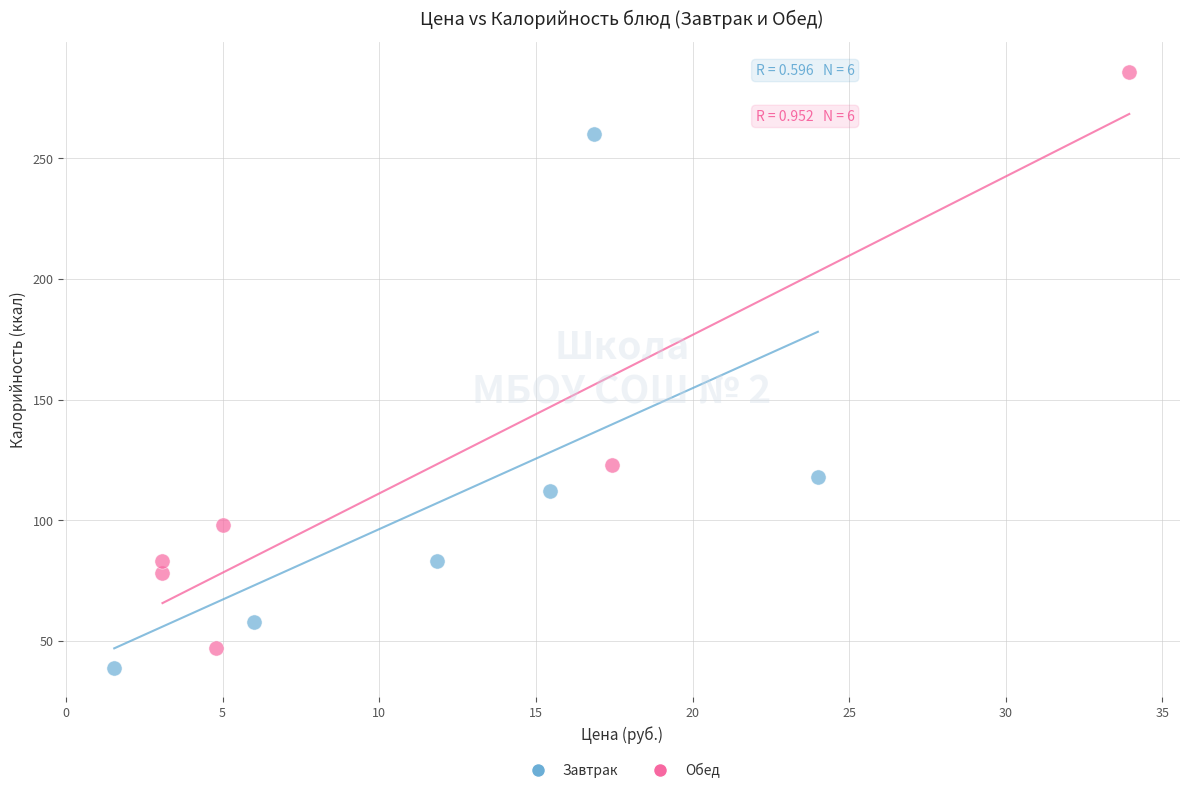

What are all the series names shown in the legend?

Завтрак, Обед